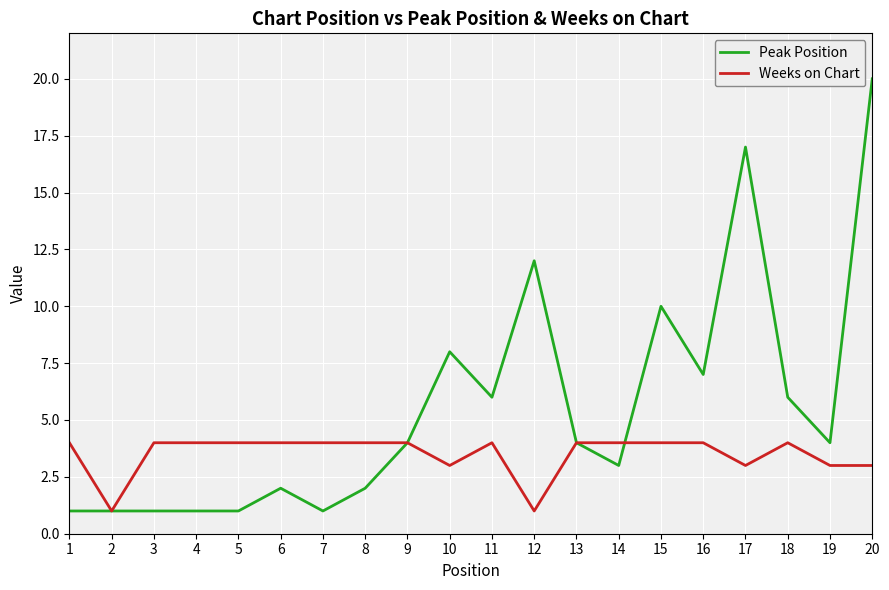

What is the lowest value of the Peak Position series?

1